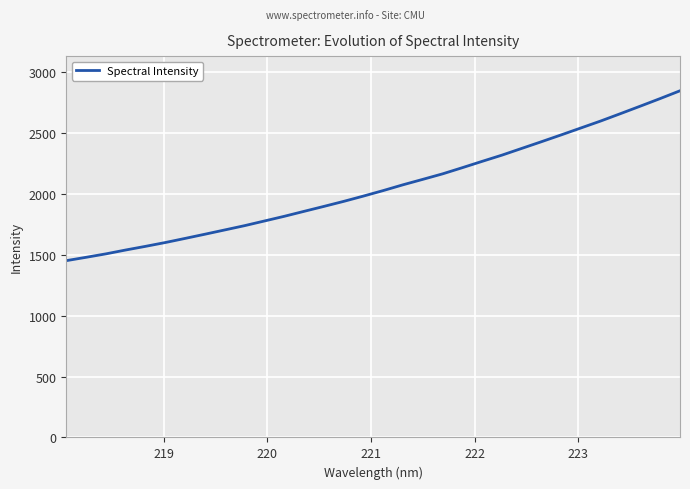

What is the greatest value displayed?

2847.6